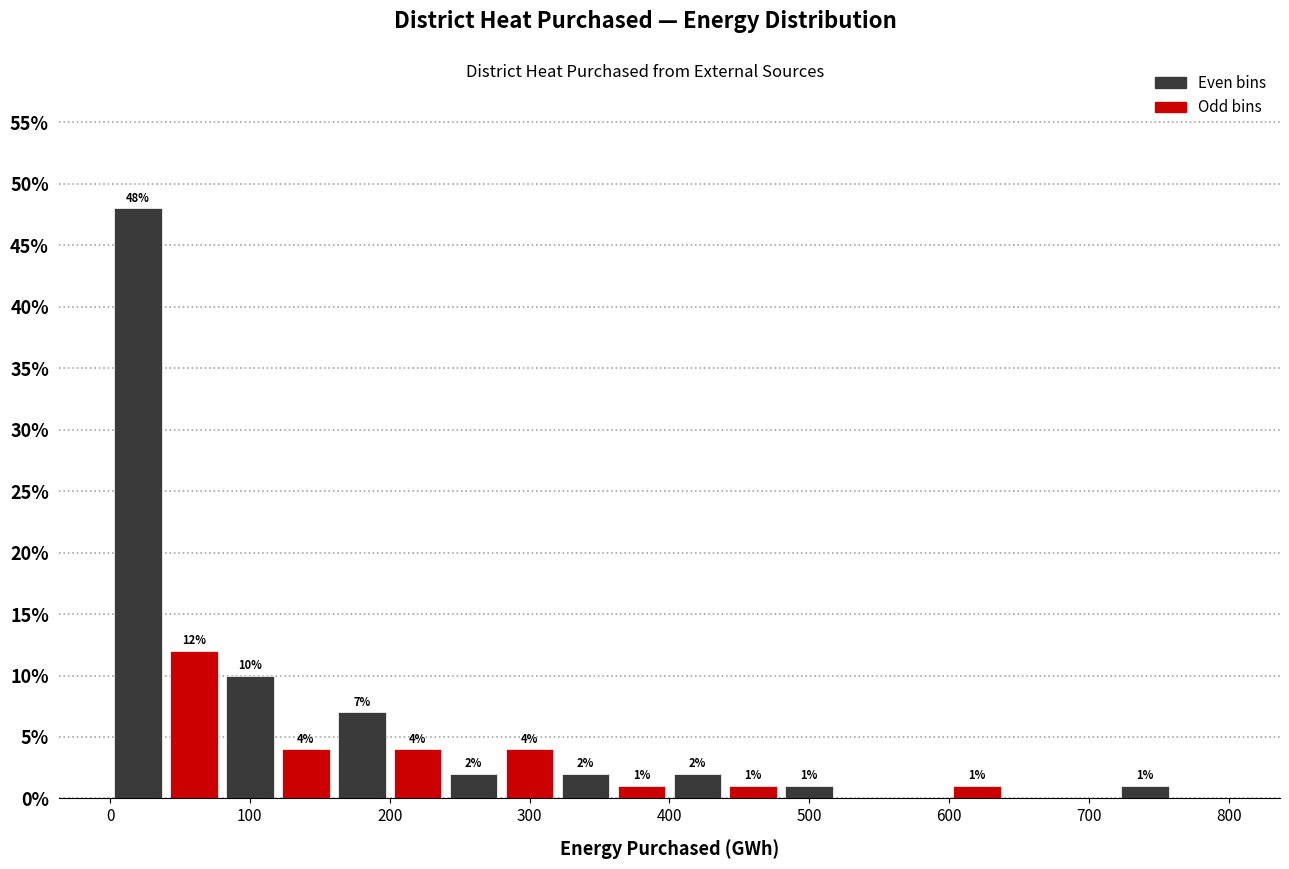

Which range on the x-axis has the tallest bar?

0 to 40